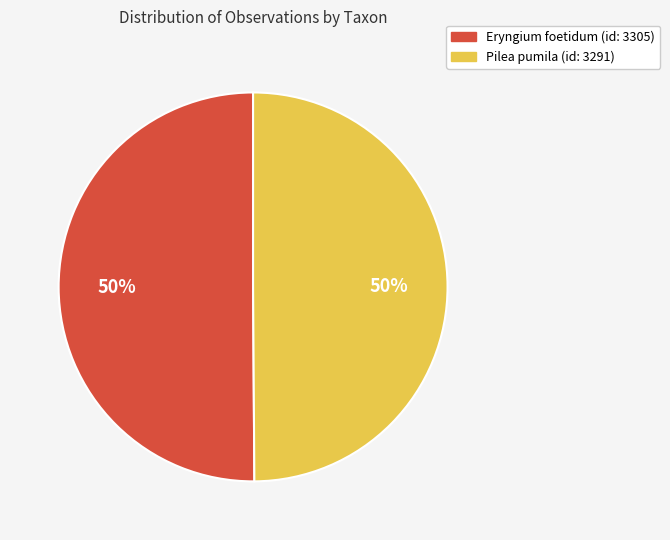

What percentage is the Eryngium foetidum (id: 3305) slice, to the nearest percent?

50%